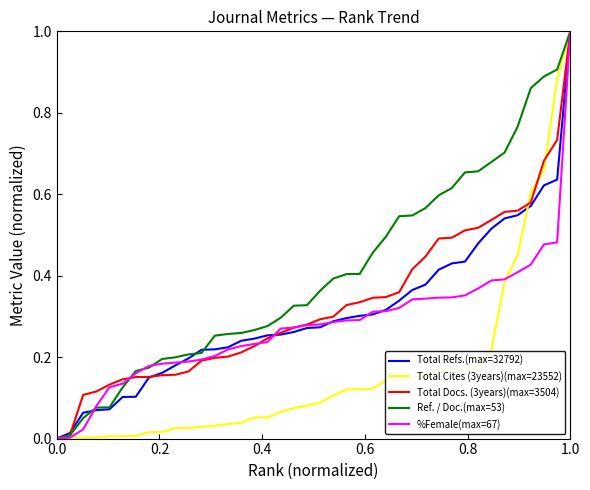

What is the highest value of the %Female(max=67) series?

1.0